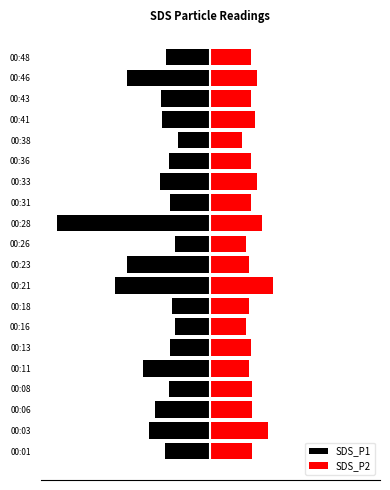

What are all the series names shown in the legend?

SDS_P1, SDS_P2